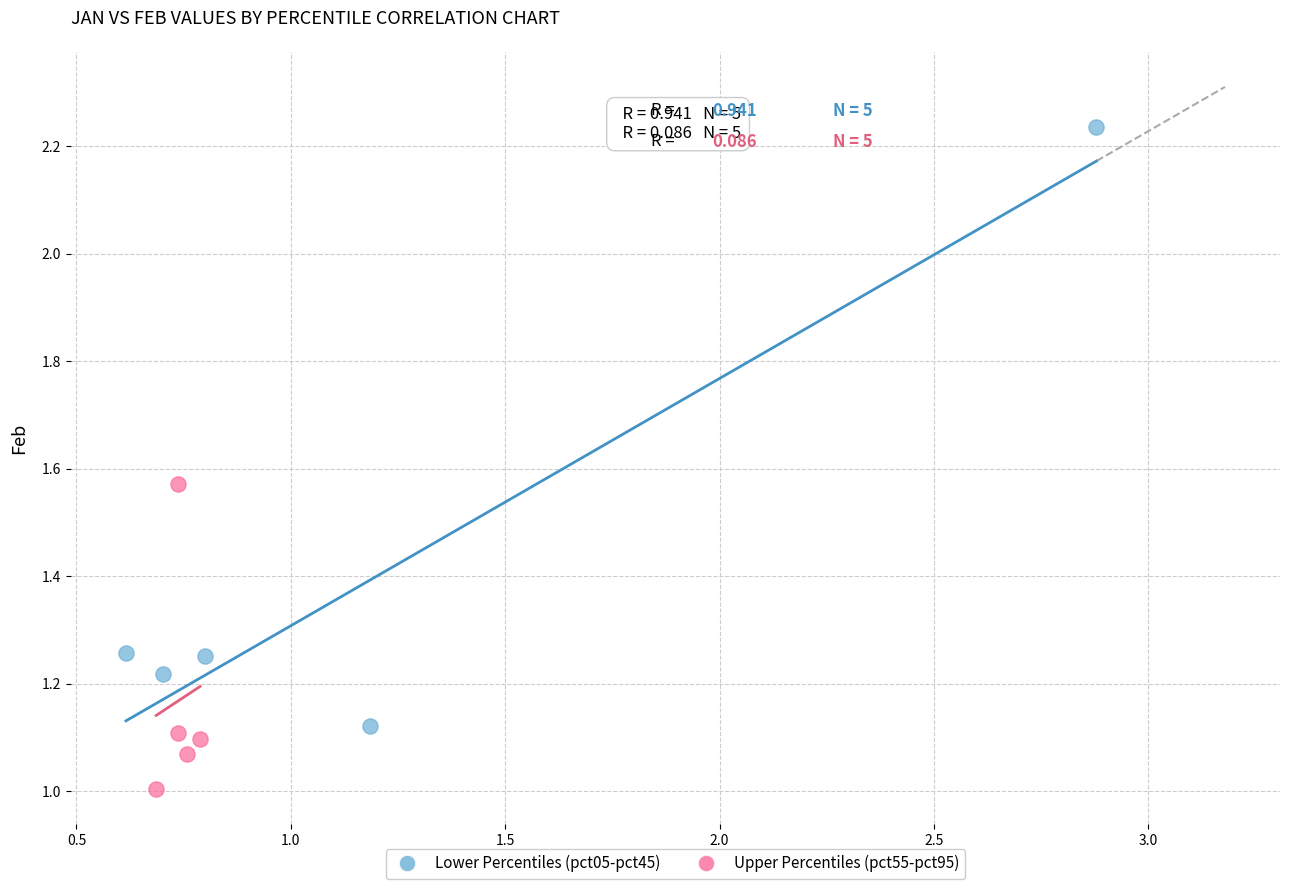

Which series contains the highest Y value?

Lower Percentiles (pct05-pct45)